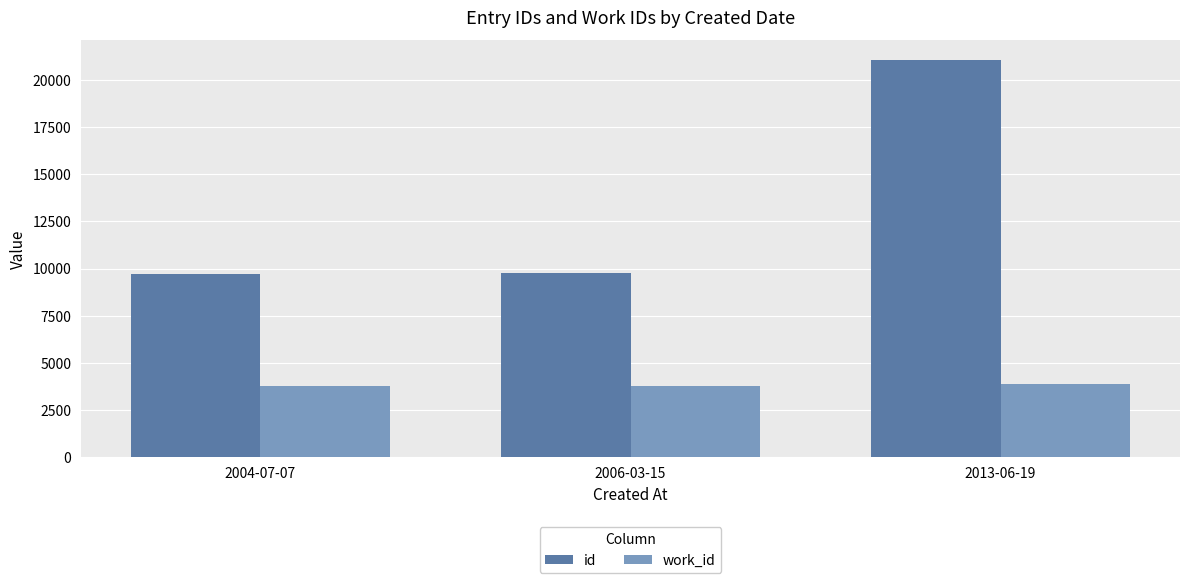

Between 2004-07-07 and 2013-06-19, which series saw the biggest shift?

id